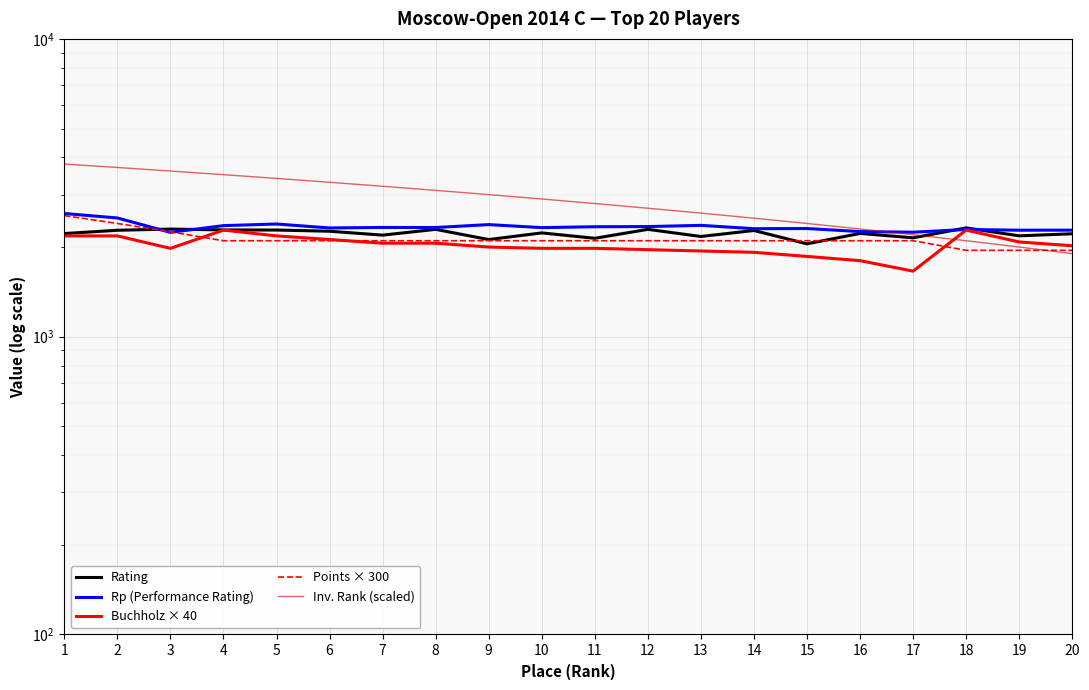

The value of Rp (Performance Rating) at 8 is 3061. True or false?

False